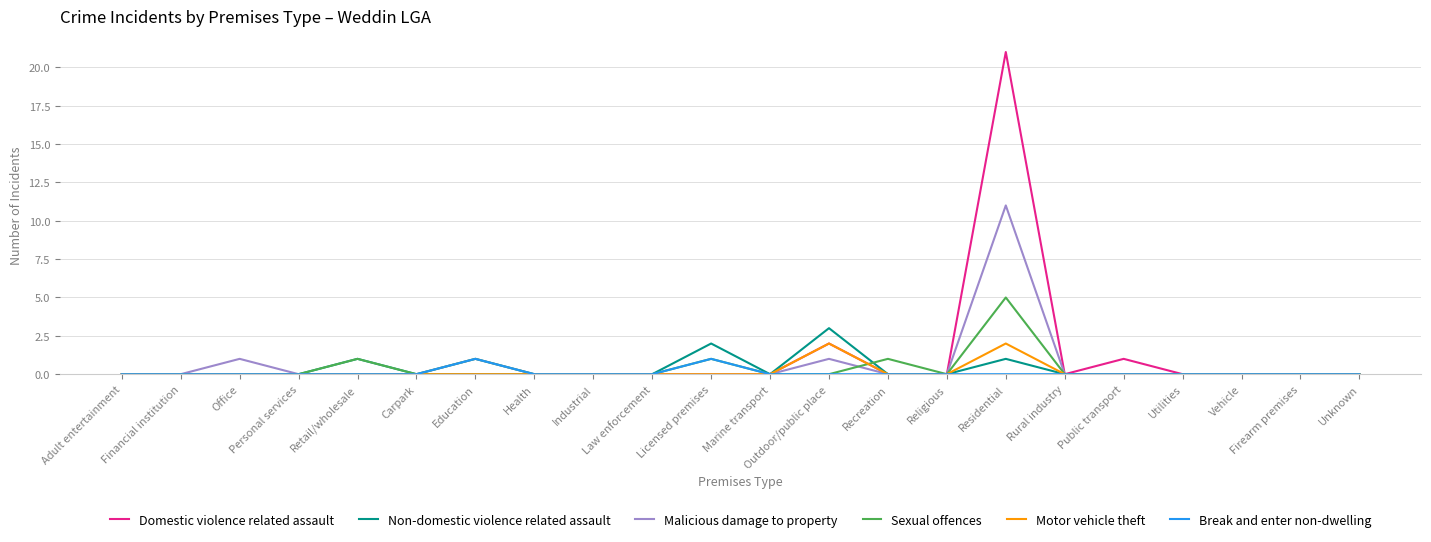

True or false: Domestic violence related assault has a value of 0 at Vehicle.

True